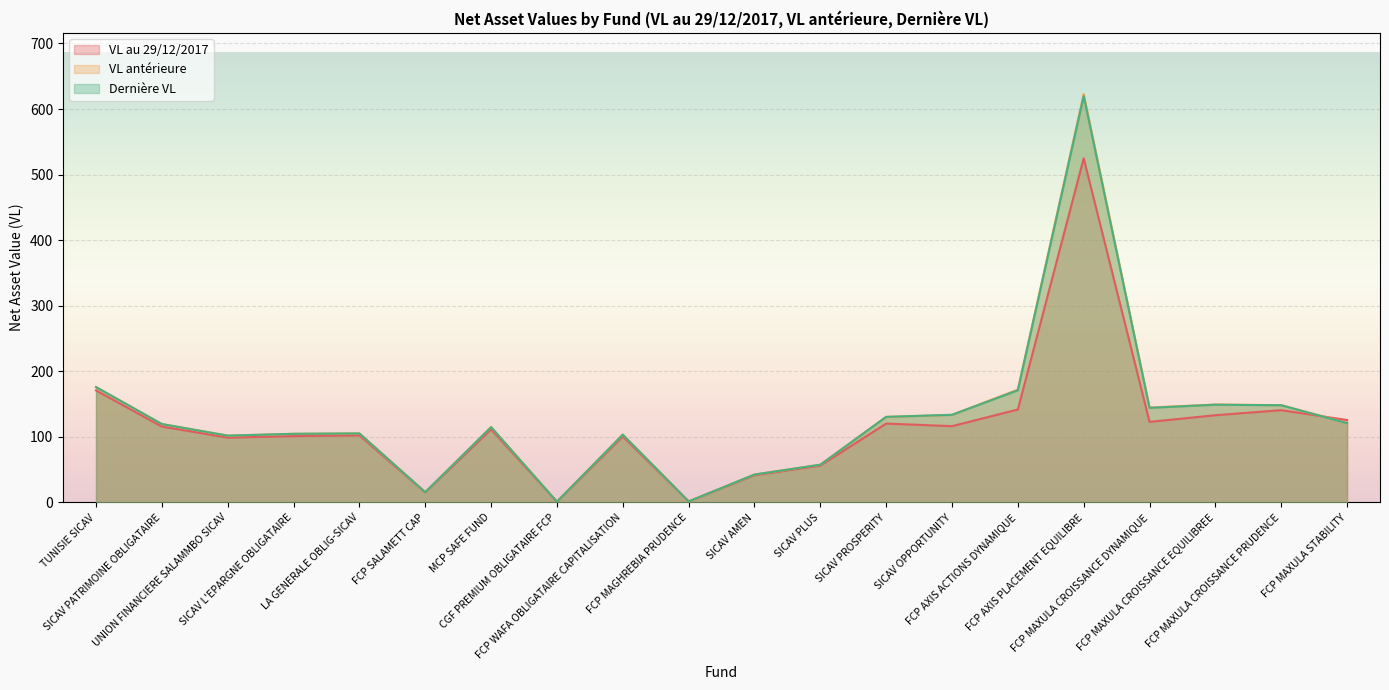

How many values in the VL antérieure series exceed 119?

10